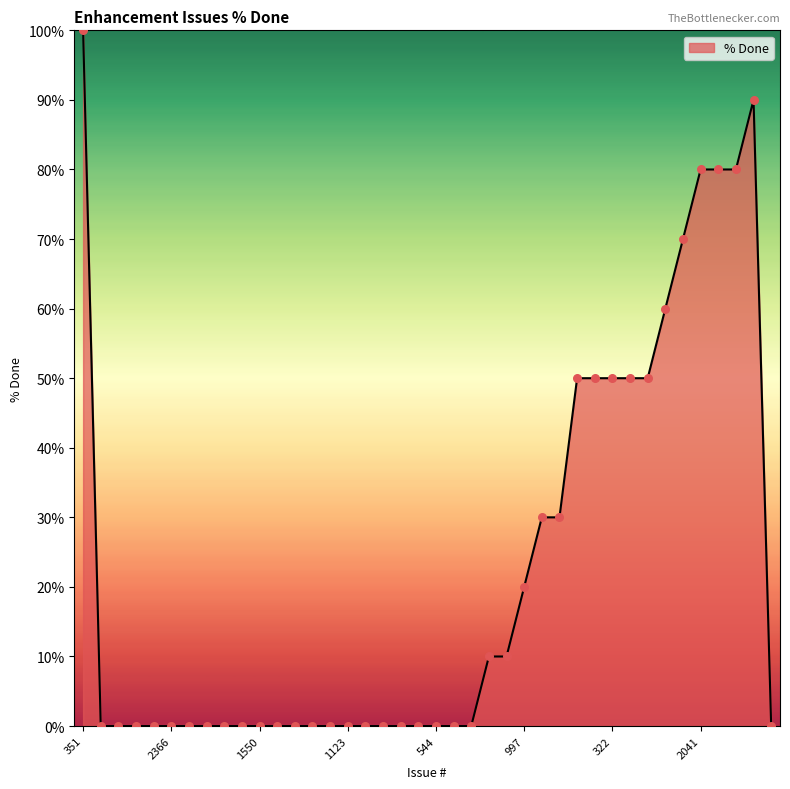

What is the maximum value shown in the chart?

100